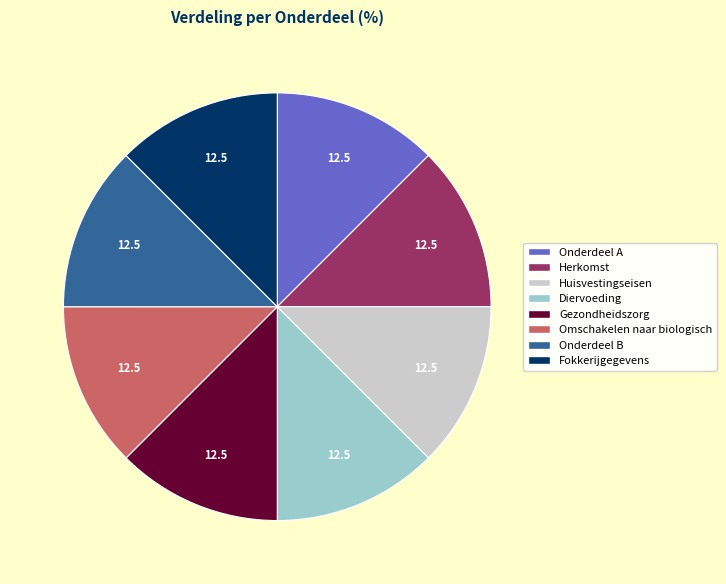

Does Onderdeel B account for over 50% of the chart?

No